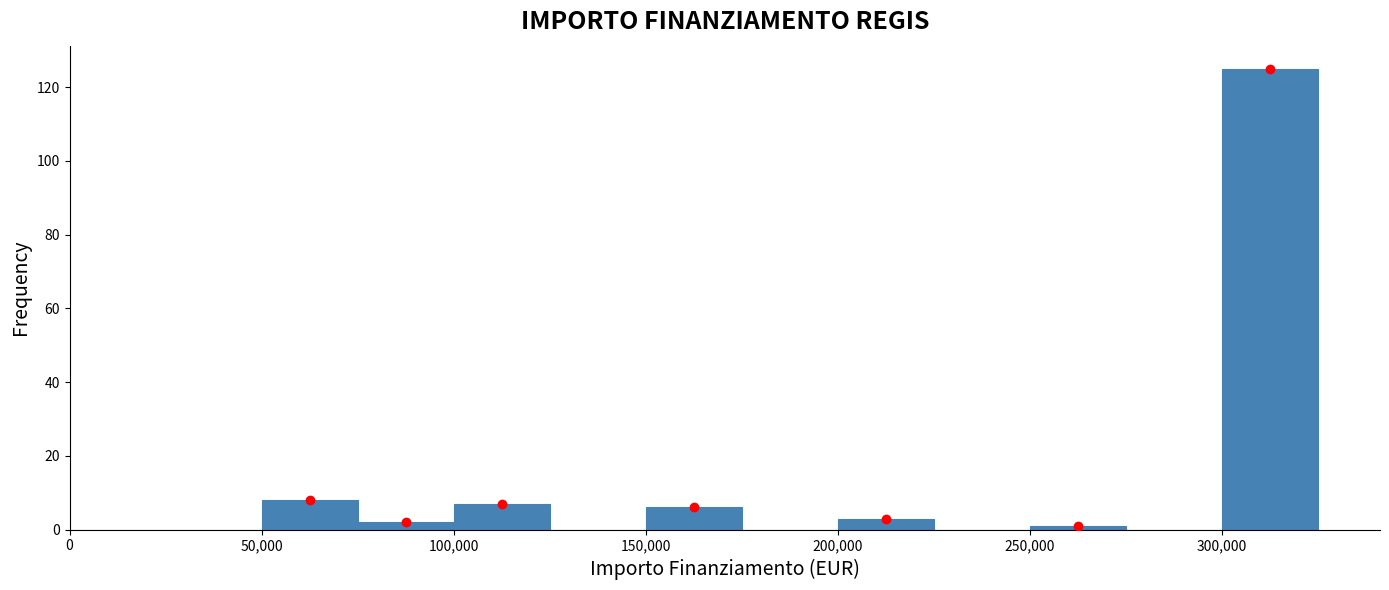

How tall is the bar that spans 300000 to 325000 on the x-axis? The values are not printed on the chart, so give them approximately, as read against the axis.

126